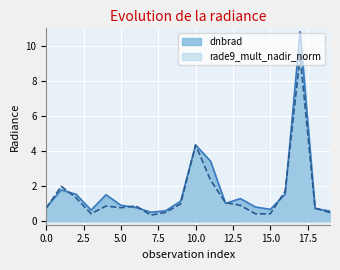

How many times do rade9_mult_nadir_norm and dnbrad cross each other?

12